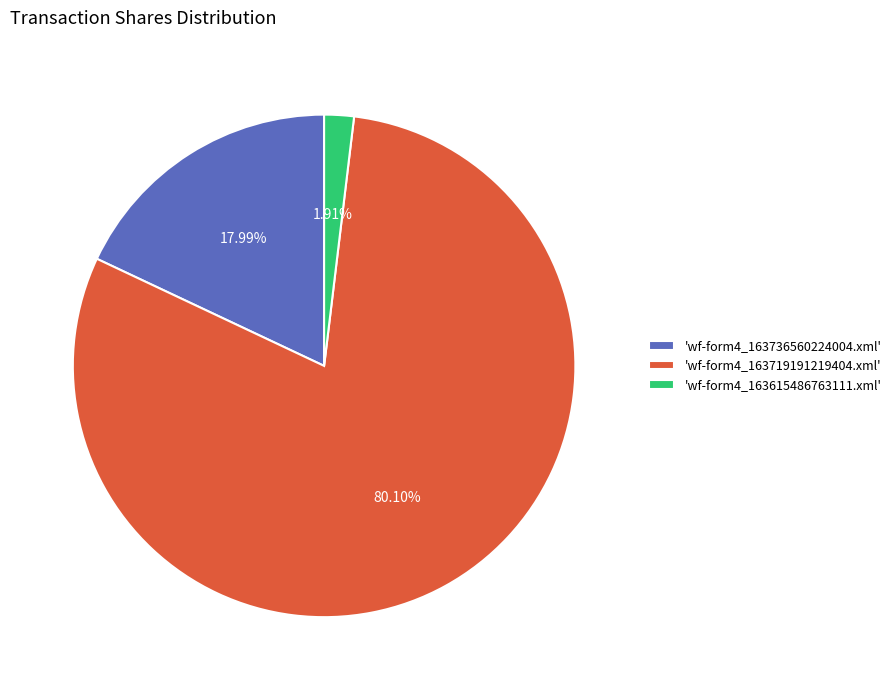

Which slice represents more than half of the pie?

'wf-form4_163719191219404.xml'